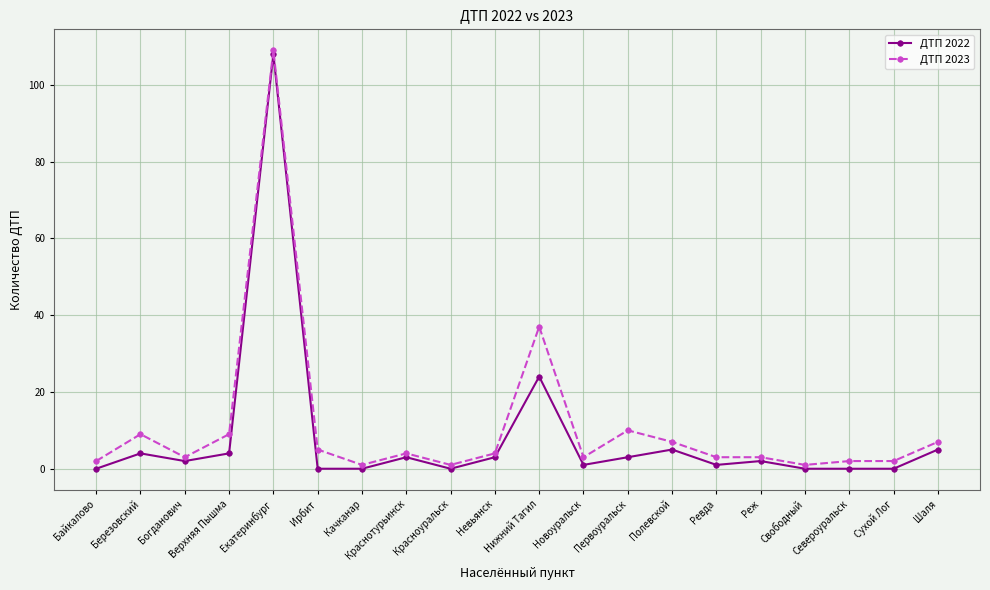

True or false: ДТП 2022 and ДТП 2023 cross at least once.

False